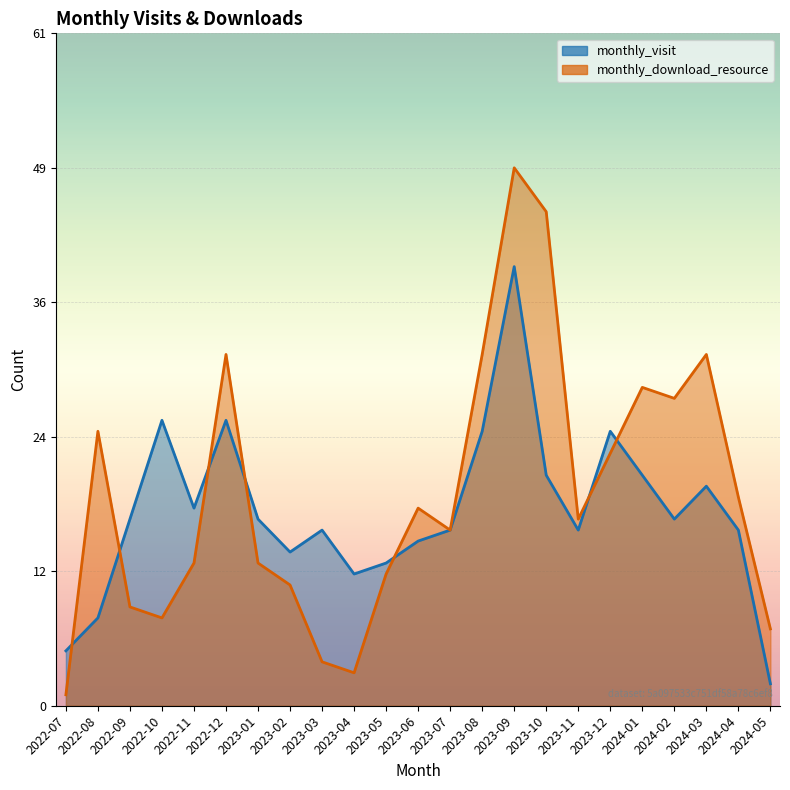

Rank the series by their average value, from highest to lowest.

monthly_download_resource, monthly_visit